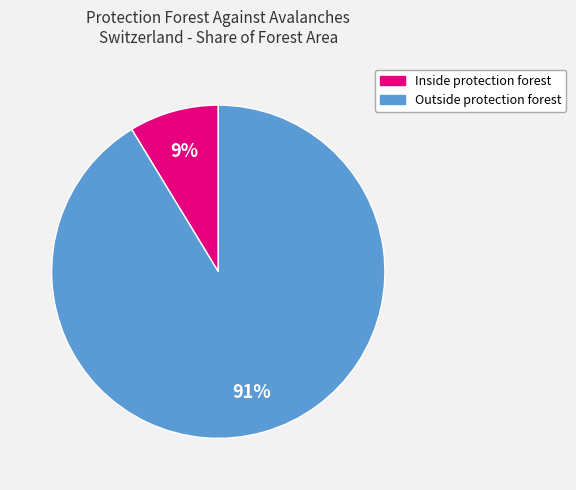

To the nearest percent, what is the average slice percentage?

50%